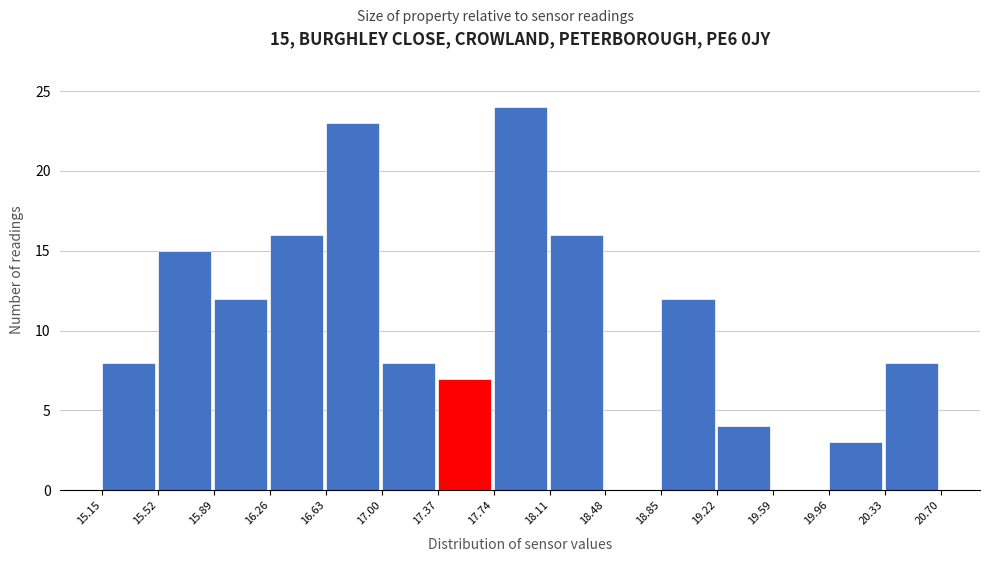

Over which range of the x-axis is the bar tallest?

17.74 to 18.11